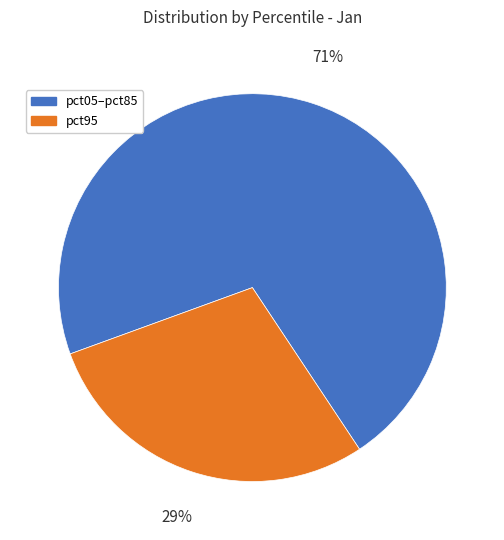

To the nearest percent, what portion does pct05–pct85 represent?

71%